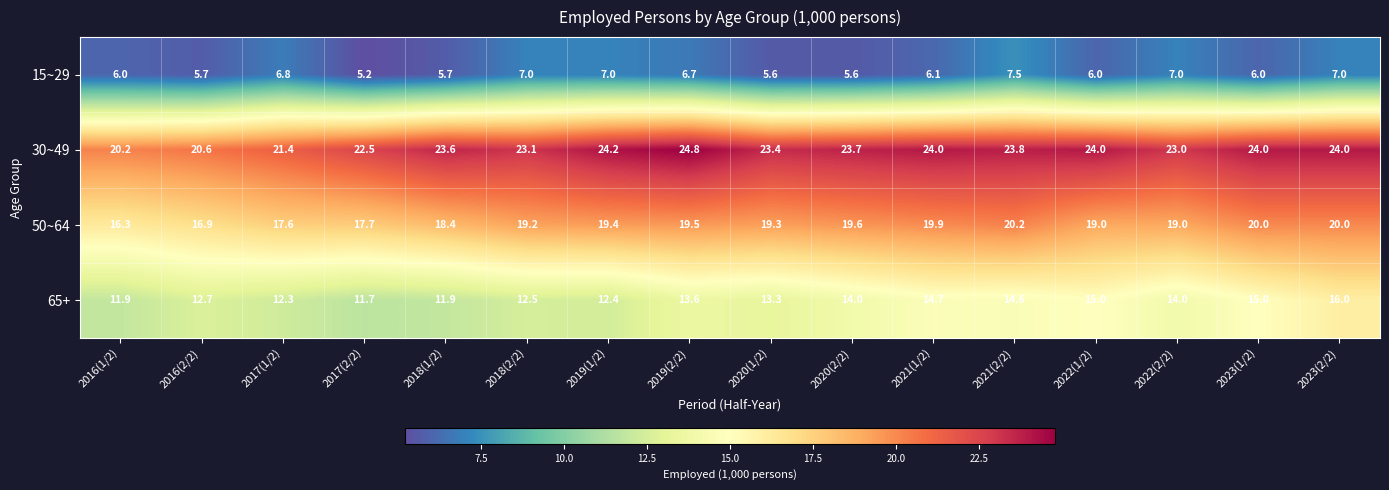

Which series has the largest range (max minus min)?

30~49